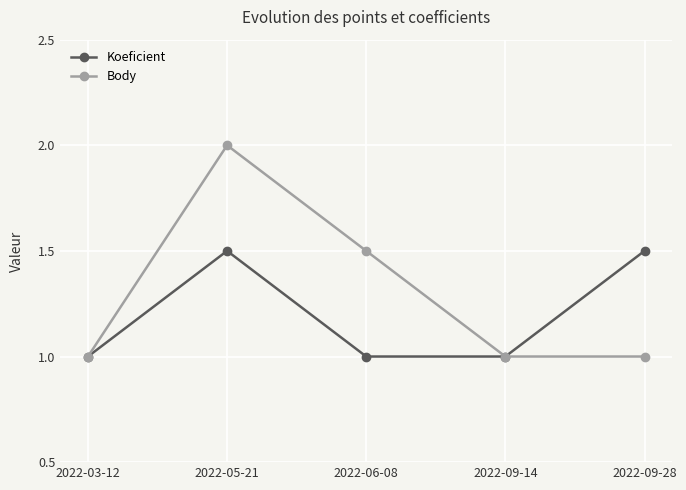

The Koeficient series shows 0.3 at 2022-06-08. True or false?

False